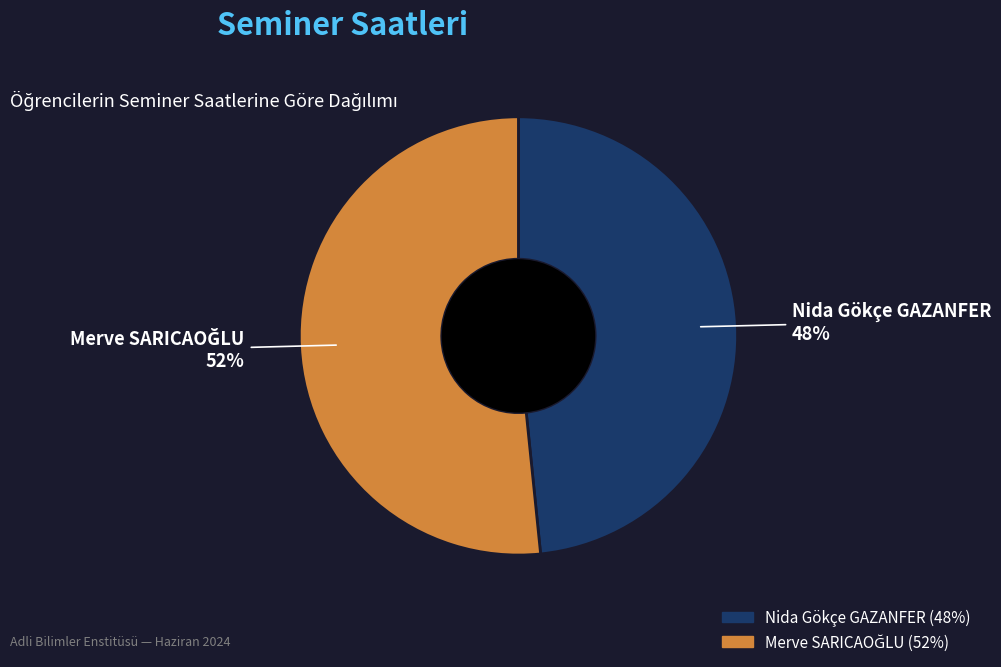

What percentage is the Nida Gökçe GAZANFER slice, to the nearest percent?

48%